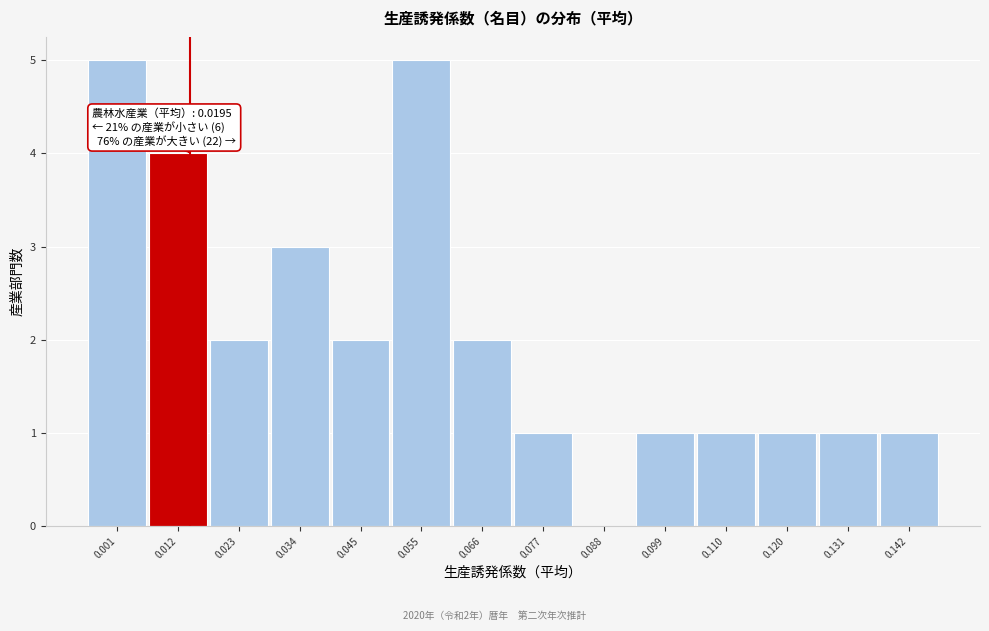

Reading left to right, extract all data points from this chart.

0.001=5	0.012=4	0.023=2	0.034=3	0.045=2	0.055=5	0.066=2	0.077=1	0.088=0	0.099=1	0.110=1	0.120=1	0.131=1	0.142=1